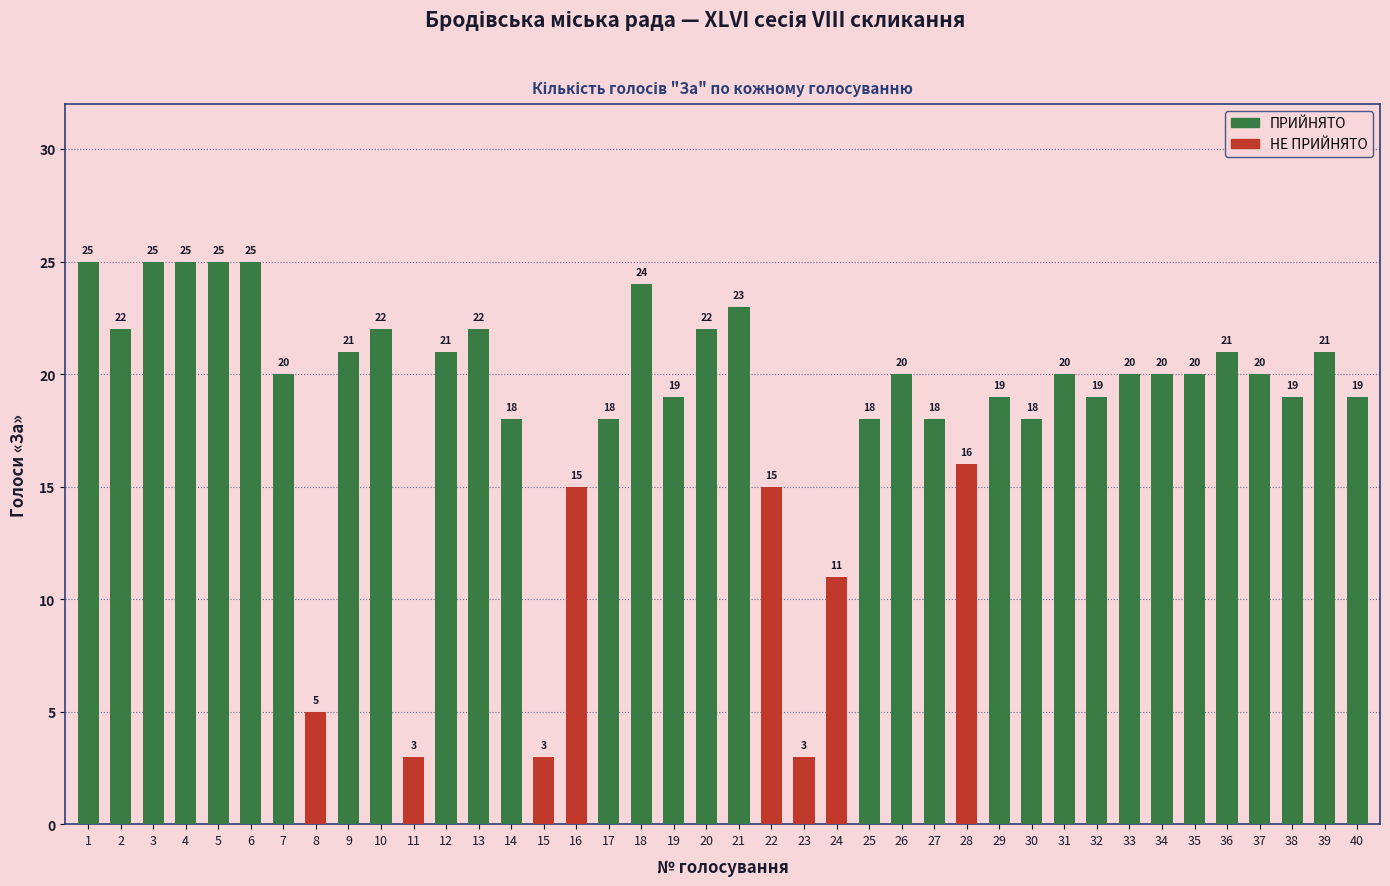

What is the greatest value displayed?

25